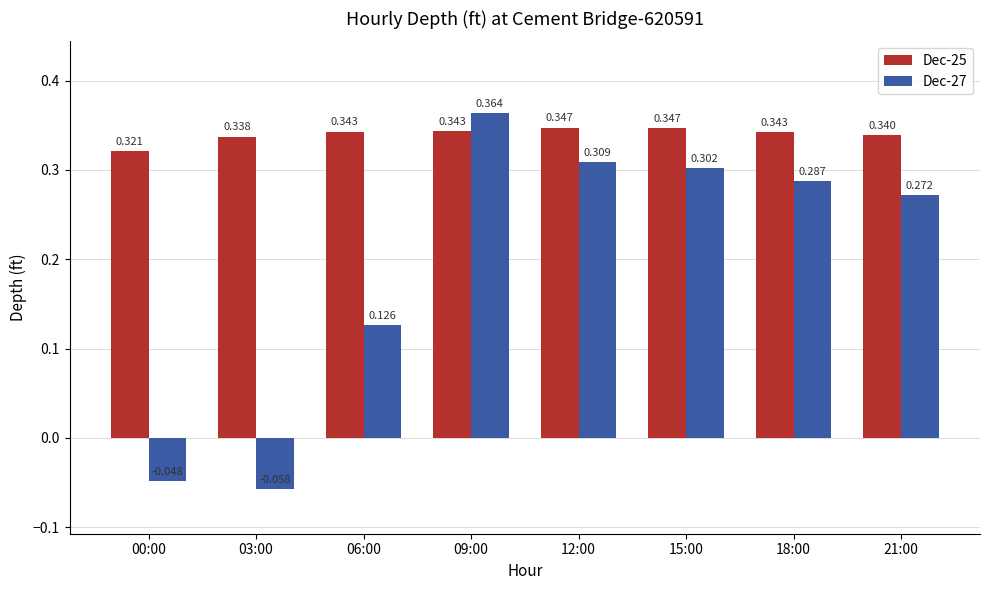

How many Dec-27 values are between 0 and 1?

6